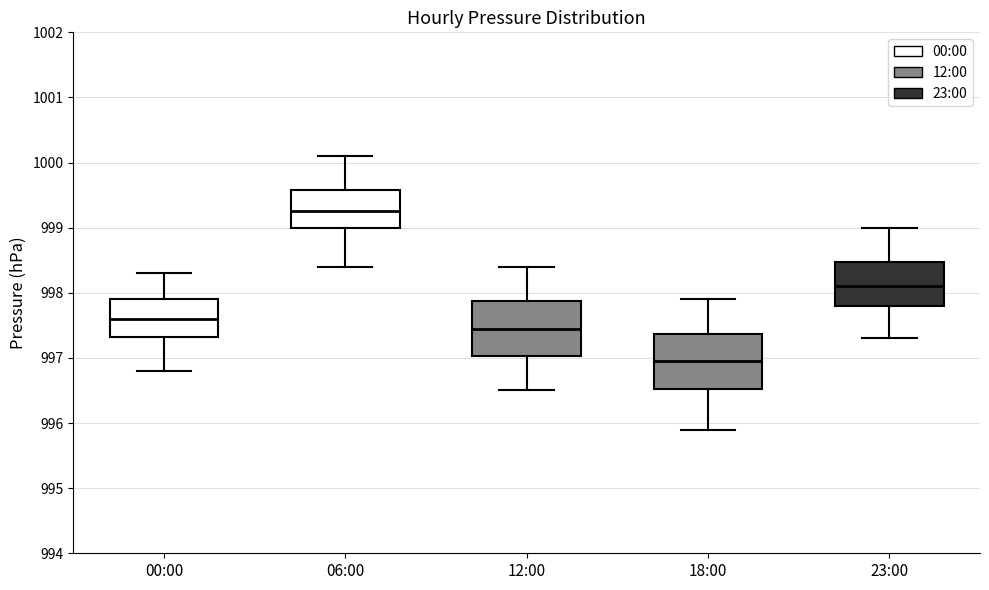

Which box's median line is the lowest?

18:00